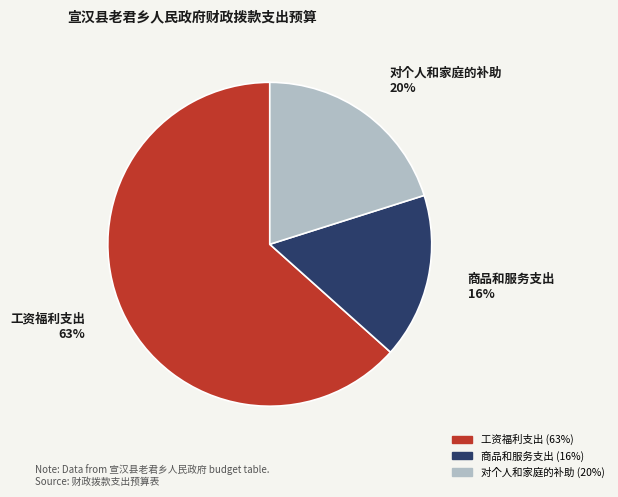

To the nearest percent, what is the difference between the 商品和服务支出 and 对个人和家庭的补助 slice percentages?

4%